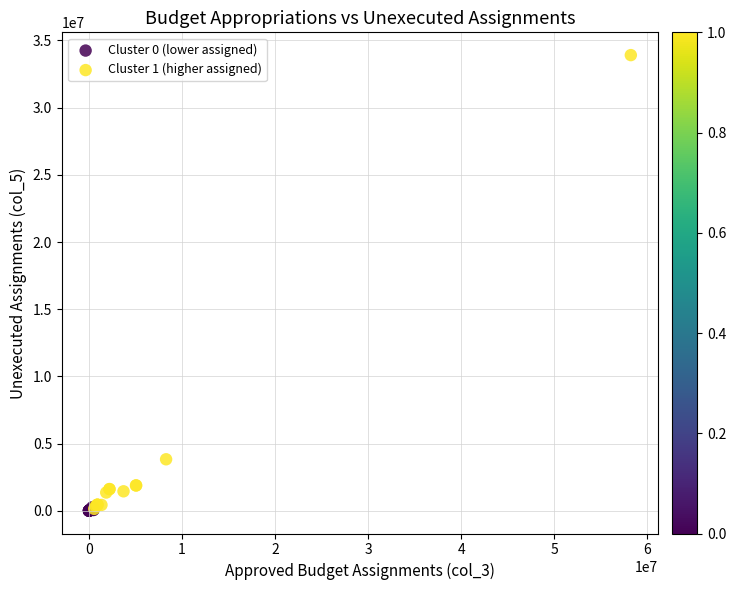

Which series has the largest Y range (max minus min)?

Cluster 1 (higher assigned)